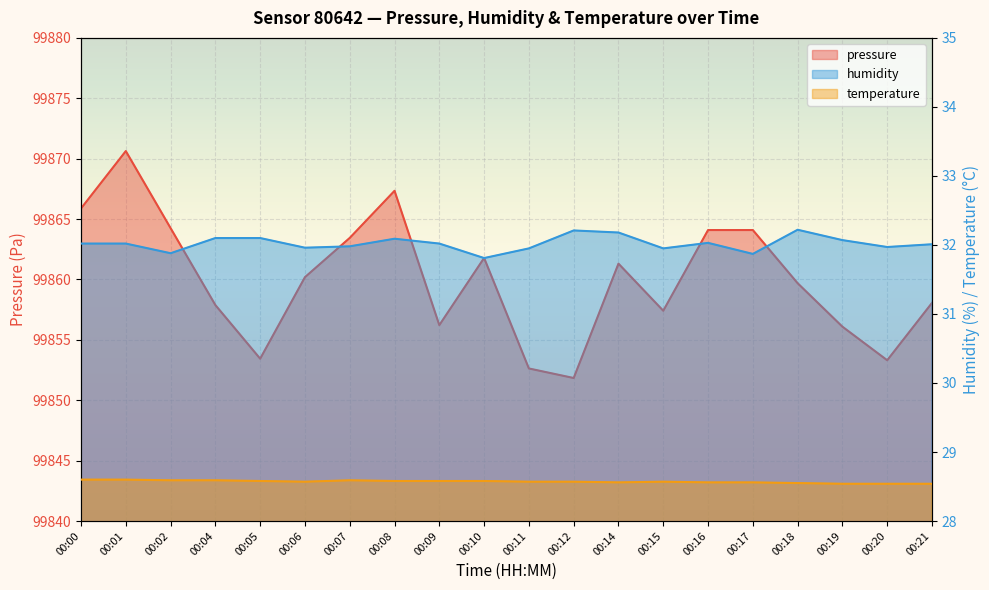

Which category has the lowest value across all series?

00:19